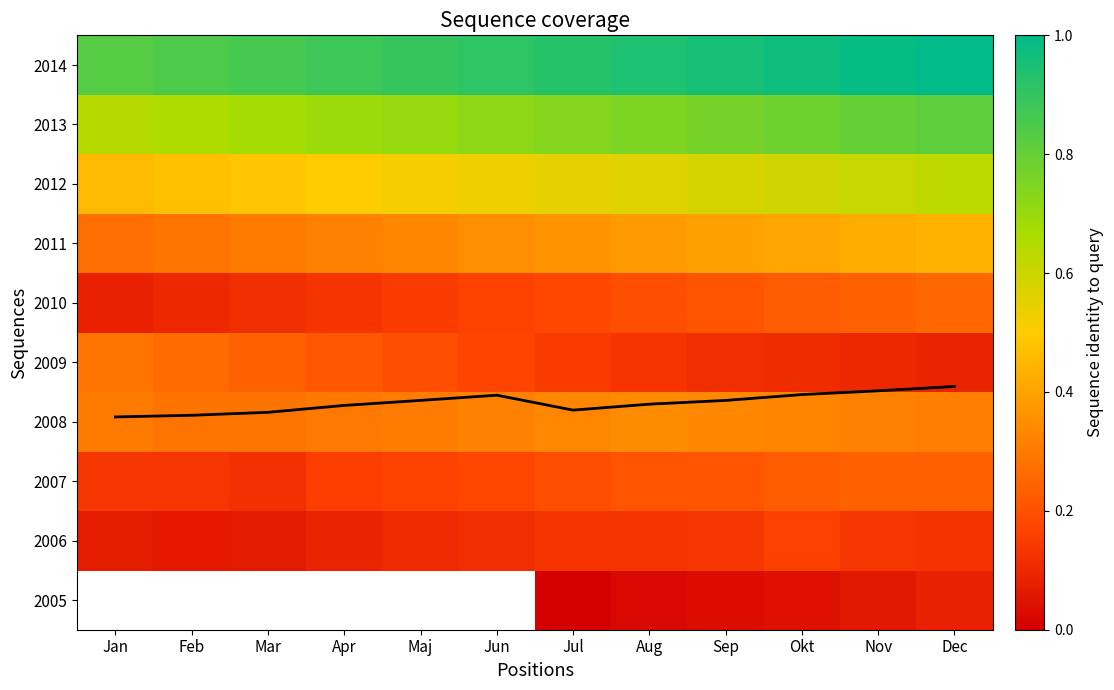

What is the average value of the 2010 series?

0.2